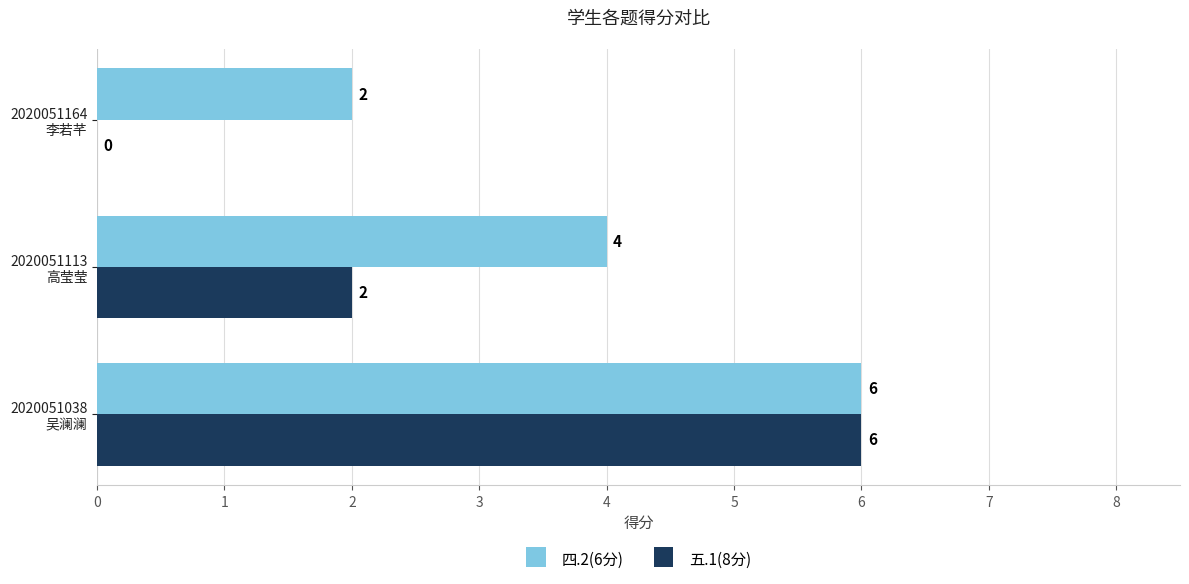

What is the maximum value shown in the chart?

6